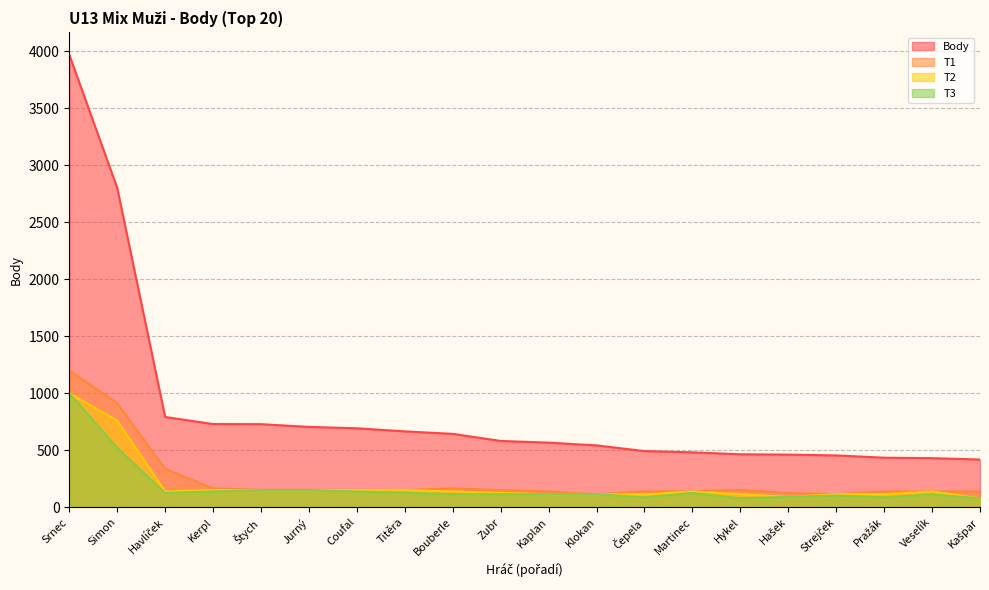

What is the maximum value for T3?

1000